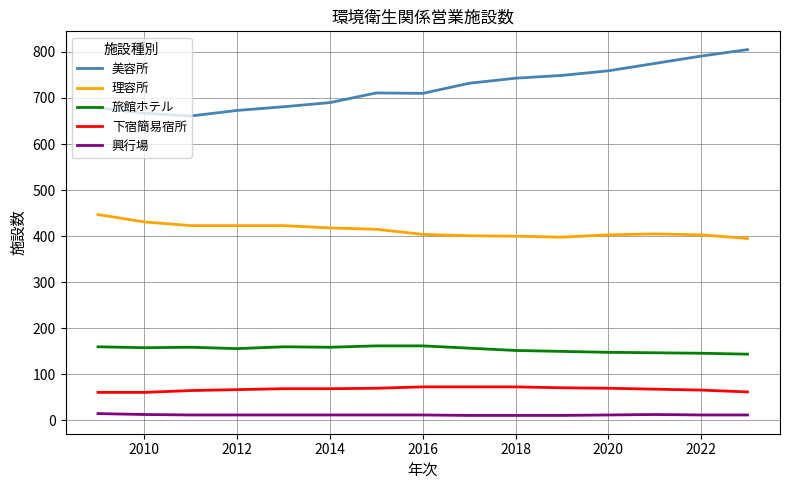

True or false: 下宿簡易宿所 and 理容所 intersect in this chart.

False